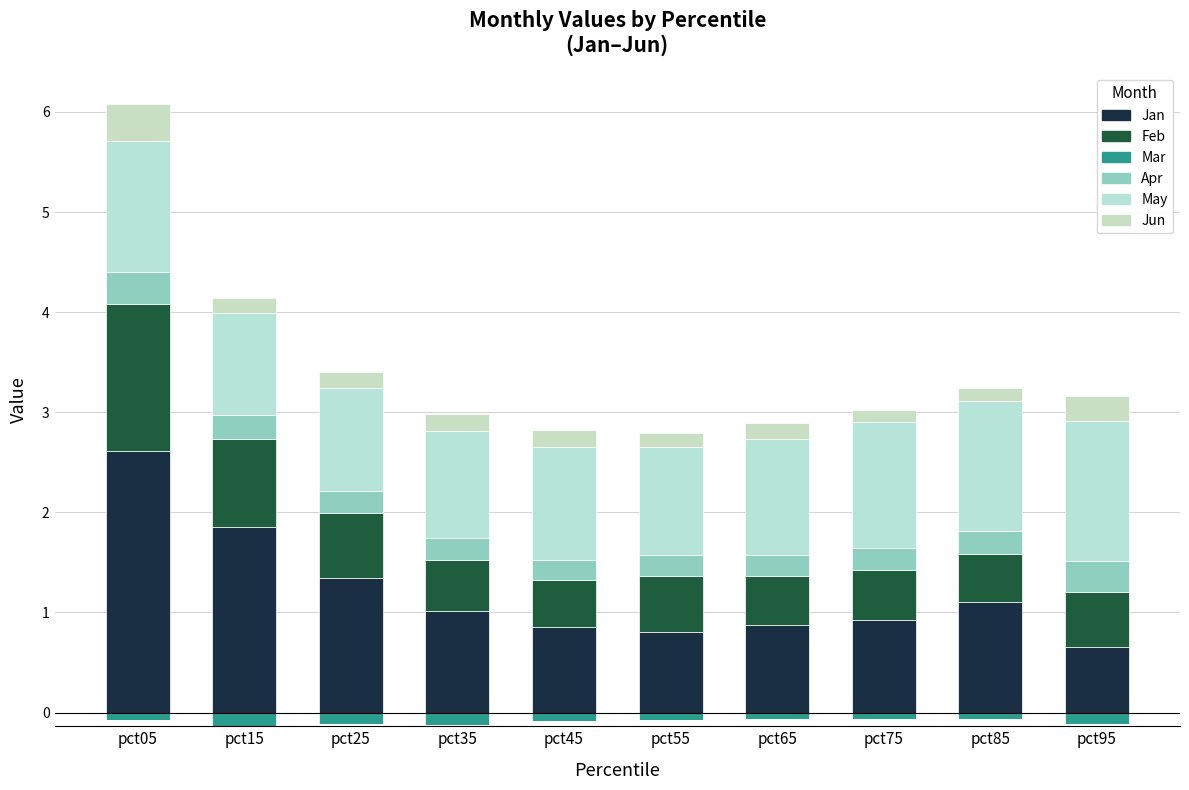

Reading left to right, extract all data points from this chart.

Jan: 2.6	1.9	1.3	1.0	0.9	0.8	0.9	0.9	1.1	0.7
Feb: 1.5	0.9	0.6	0.5	0.5	0.6	0.5	0.5	0.5	0.6
Mar: 0.0	0.0	0.0	0.0	0.0	0.0	0.0	0.0	0.0	0.0
Apr: 0.3	0.2	0.2	0.2	0.2	0.2	0.2	0.2	0.2	0.3
May: 1.3	1.0	1.0	1.1	1.1	1.1	1.2	1.3	1.3	1.4
Jun: 0.4	0.2	0.2	0.2	0.2	0.1	0.2	0.1	0.1	0.3